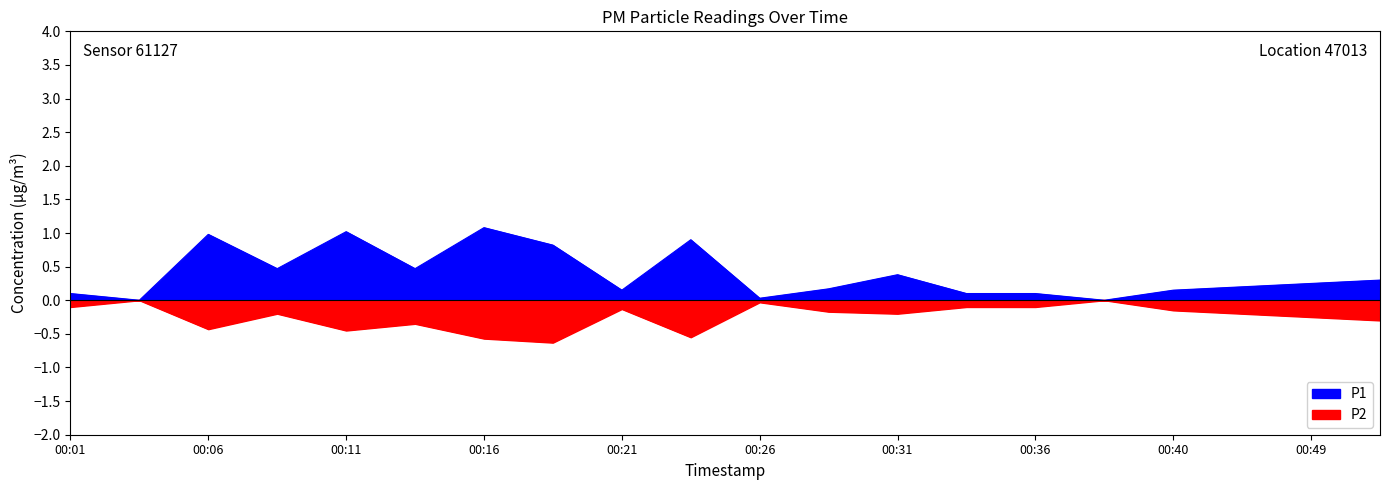

Is it true that P1 equals 0.5 at 00:08?

True